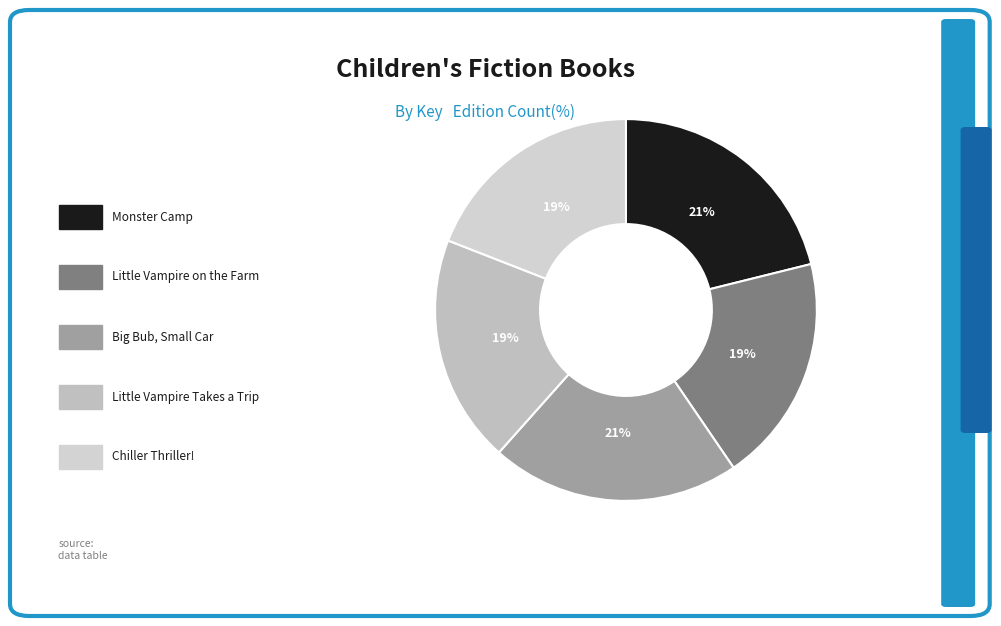

Is there any slice that represents more than half of the pie?

No